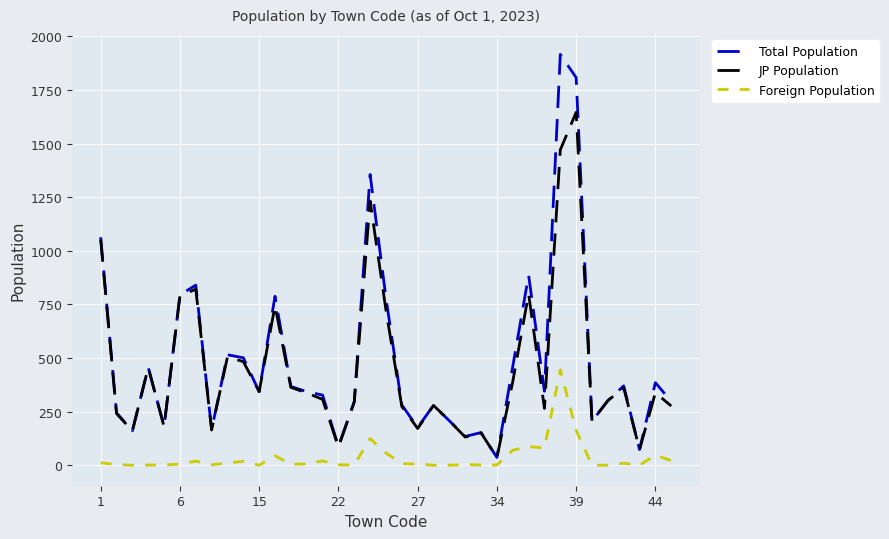

Which series has the widest spread of values?

Total Population